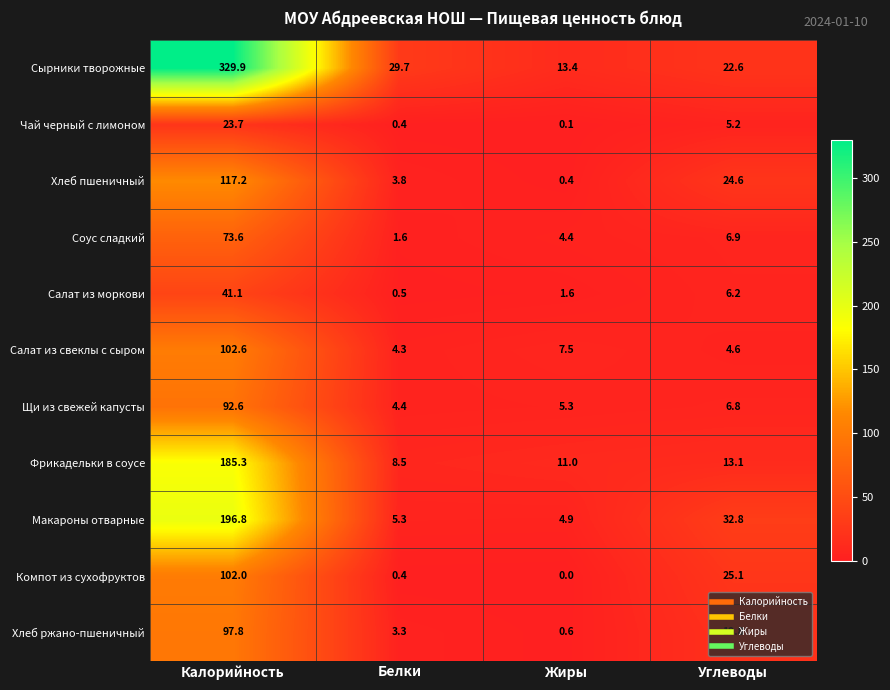

Is it true that Хлеб ржано-пшеничный equals 3.3 at Белки?

True